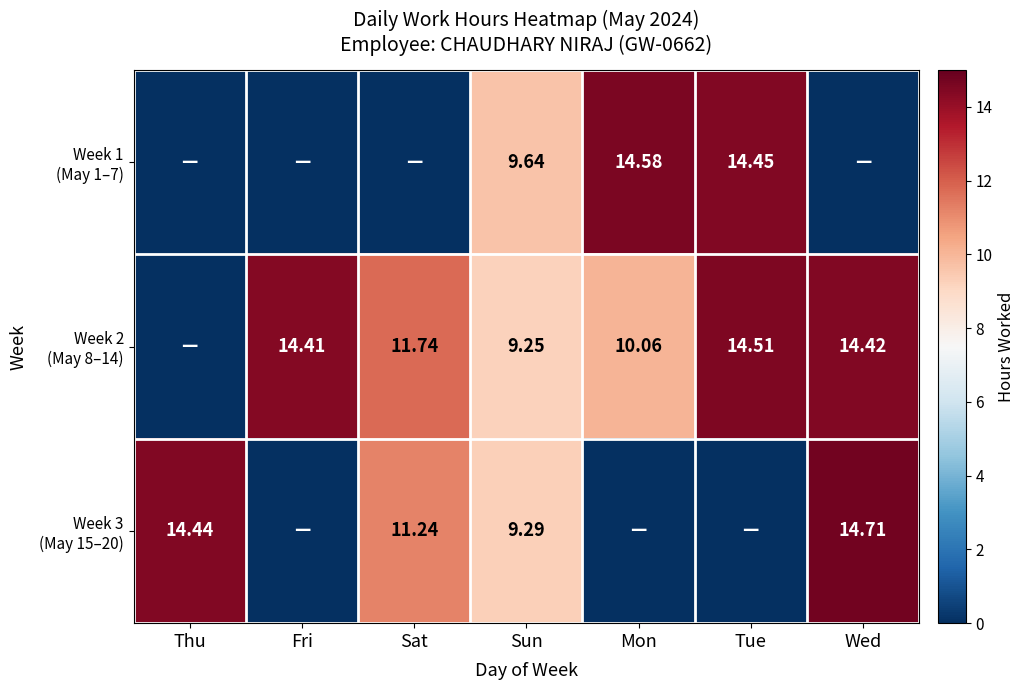

At which label does Week 3 (May 15–20) reach its minimum?

Fri